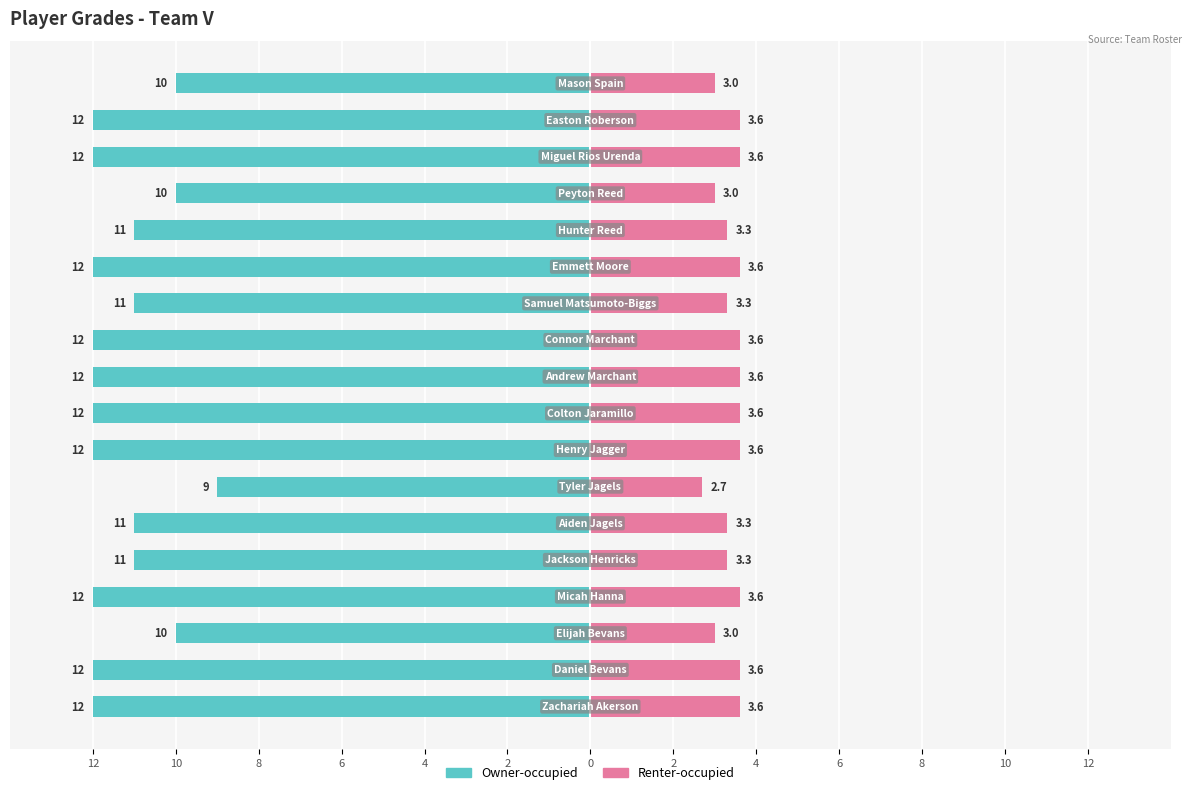

Reading left to right, transcribe all the data shown in this chart.

Owner-occupied: -12.0	-12.0	-10.0	-12.0	-11.0	-11.0	-9.0	-12.0	-12.0	-12.0	-12.0	-11.0	-12.0	-11.0	-10.0	-12.0	-12.0	-10.0
Renter-occupied: 3.6	3.6	3.0	3.6	3.3	3.3	2.7	3.6	3.6	3.6	3.6	3.3	3.6	3.3	3.0	3.6	3.6	3.0